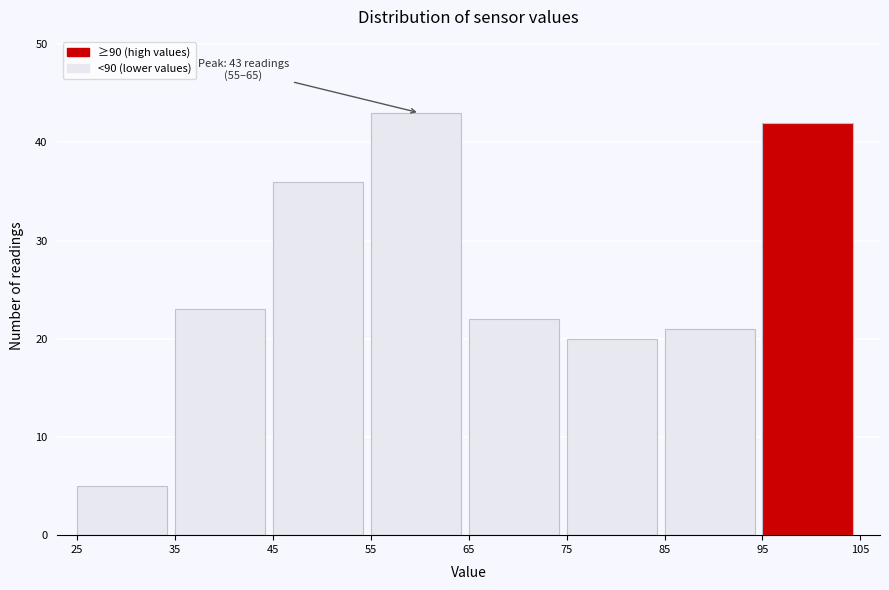

Over which range of the x-axis is the bar tallest?

55 to 65